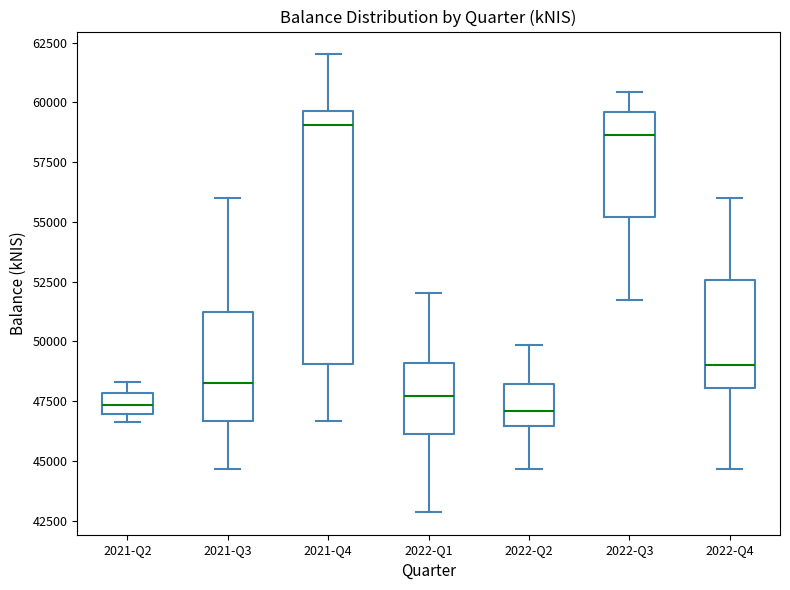

Where does the median line of the box for 2022-Q3 sit on the y-axis? The values are not printed on the chart, so give them approximately, as read against the axis.

58500